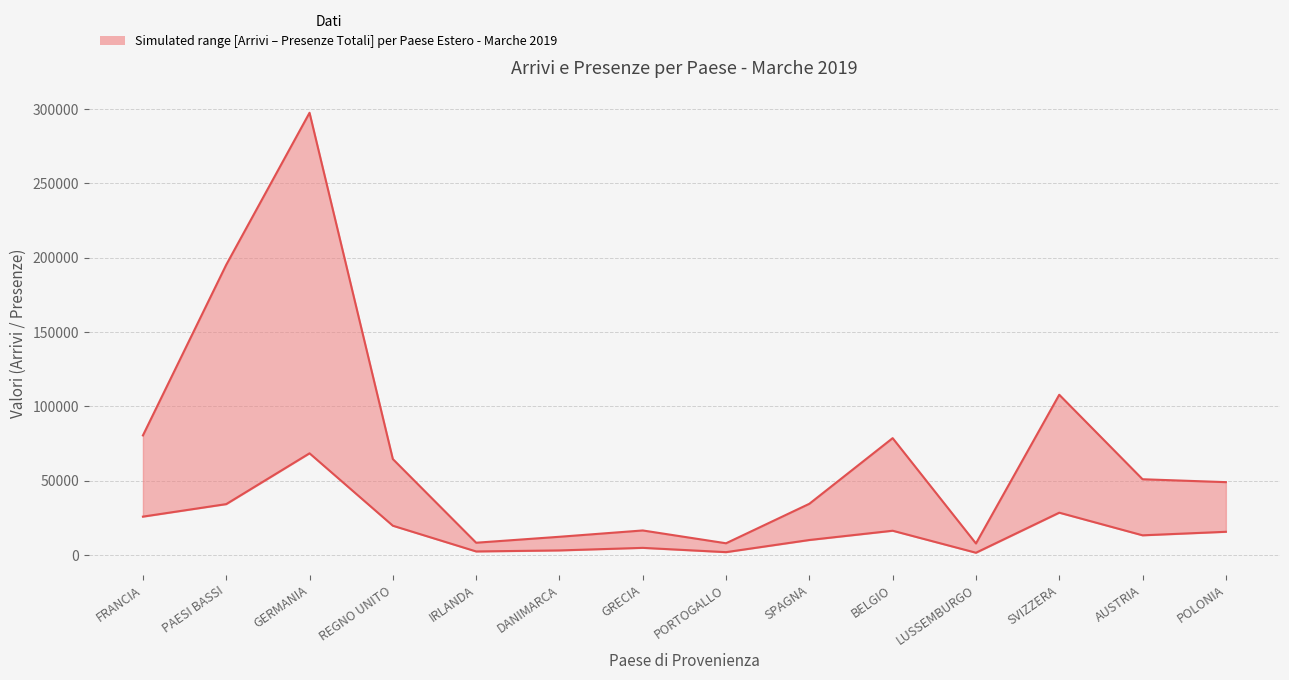

What is the value of the Arrivi Totali point at the 14th from the left?

15589